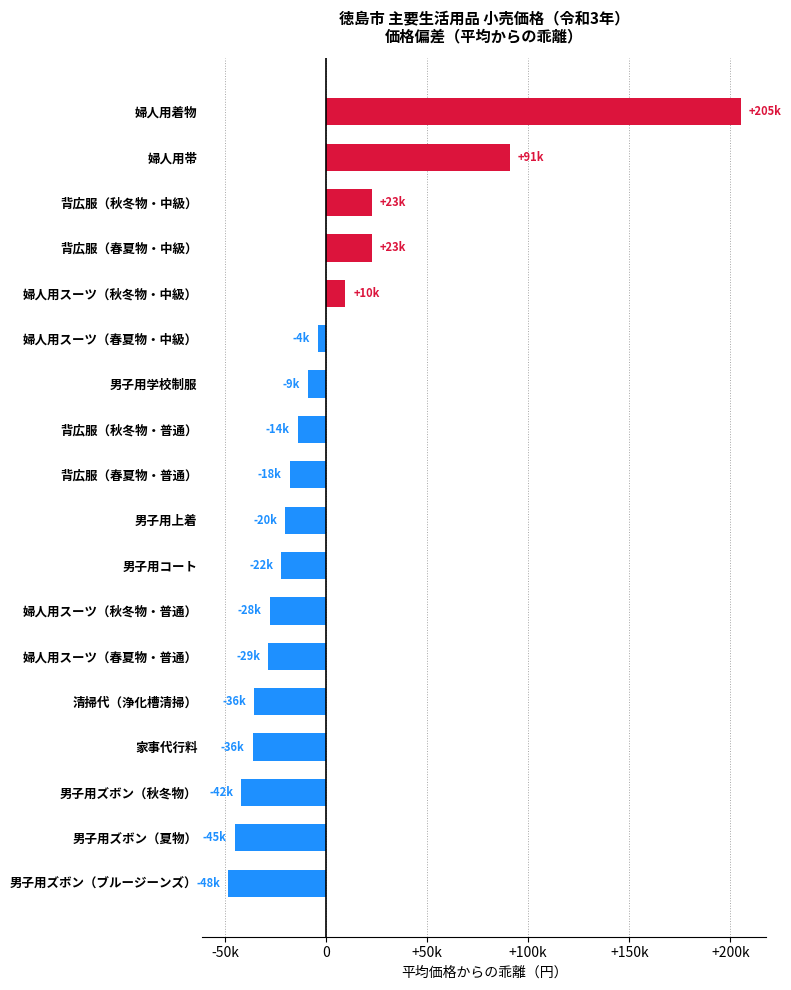

Does the chart contain any negative values?

Yes